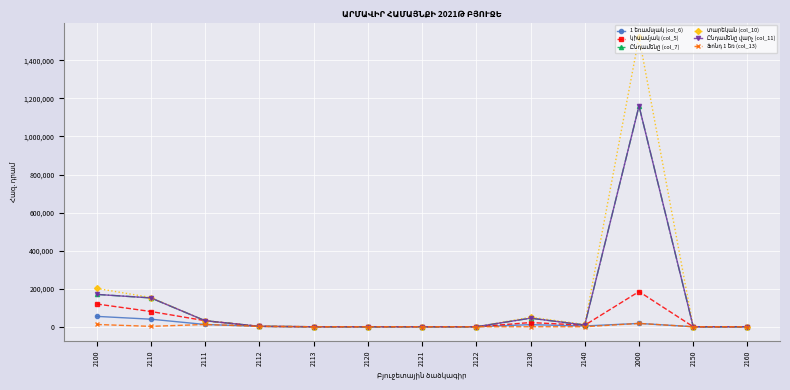

Does the chart have visible grid lines?

Yes